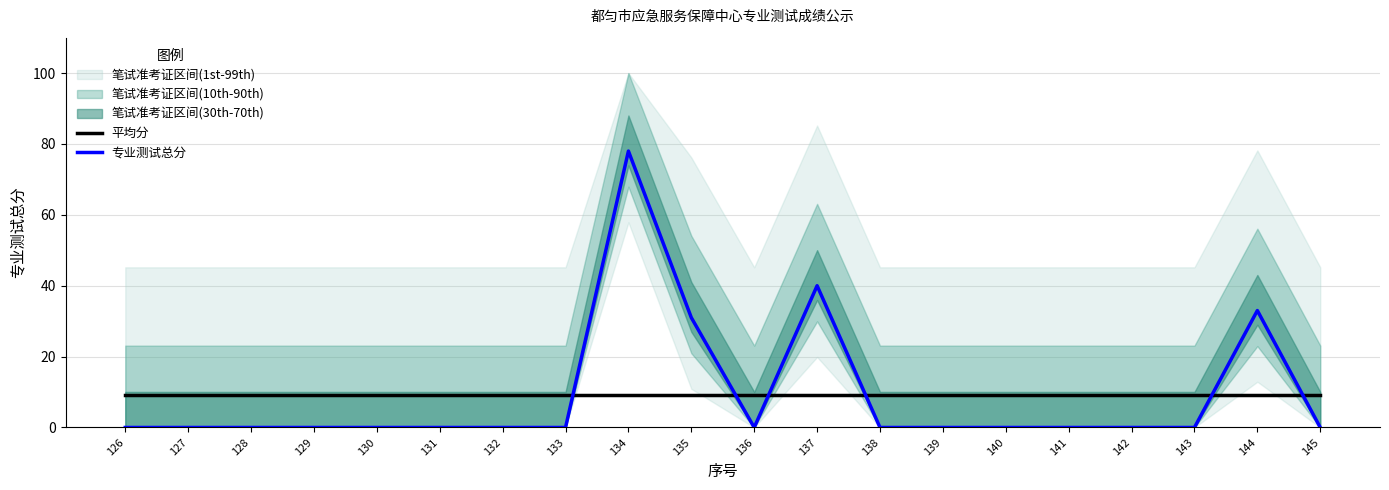

Between 141 and 145, which series saw the biggest shift?

平均分